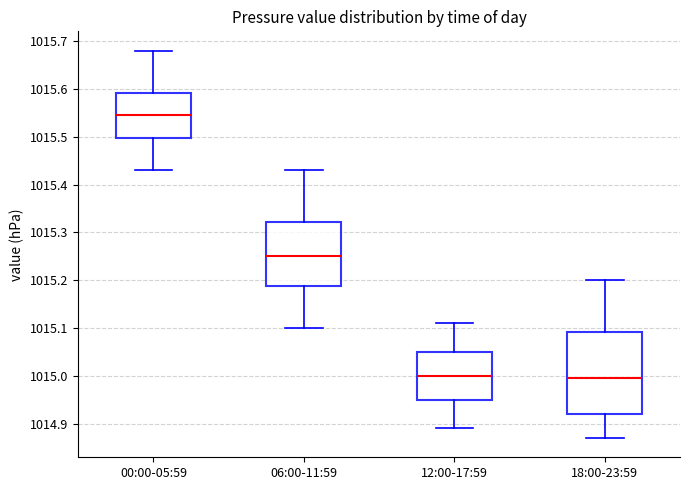

Where is the upper edge of the box for 12:00-17:59 on the y-axis? The values are not printed on the chart, so give them approximately, as read against the axis.

1015.05